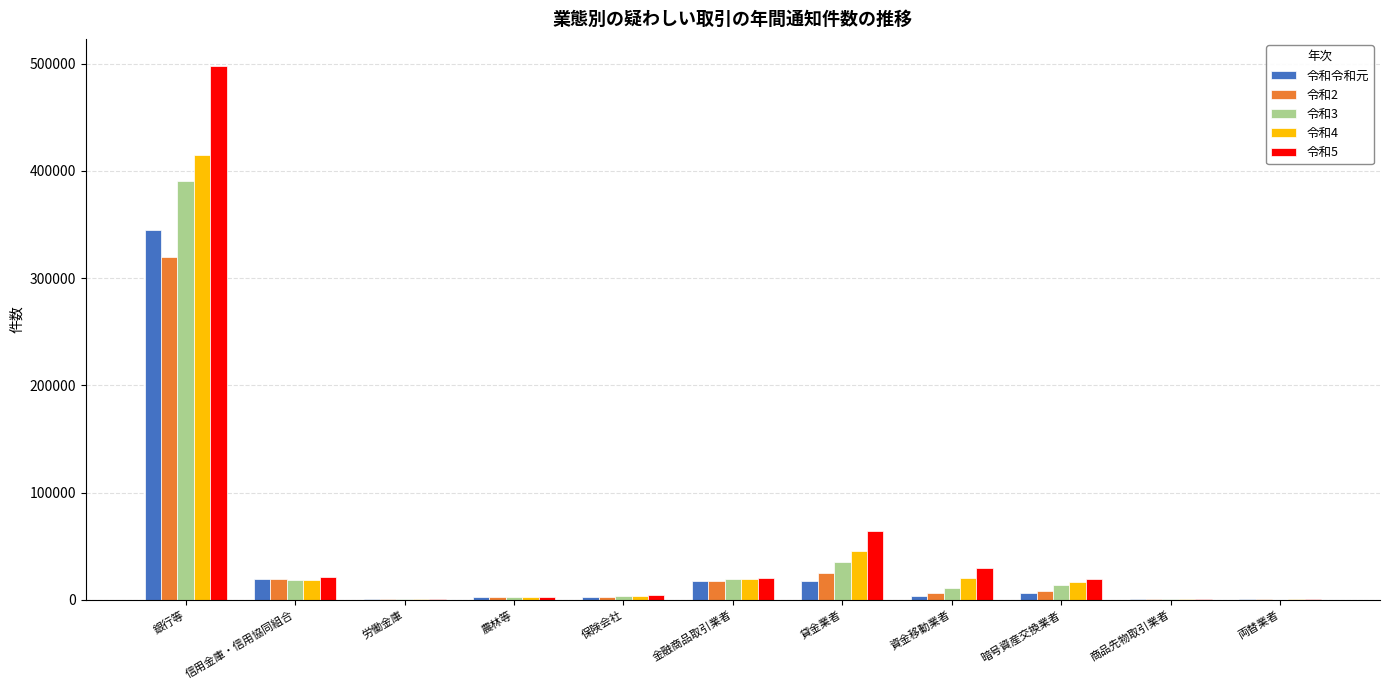

What is the spread (max minus min) of values at 金融商品取引業者?

3434